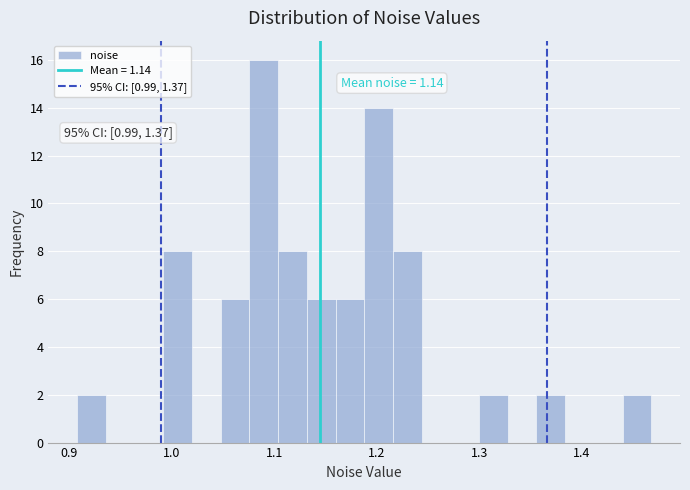

Around what value on the x-axis is the tallest bar? Give the approximate position of its centre, as read against the axis.

1.09